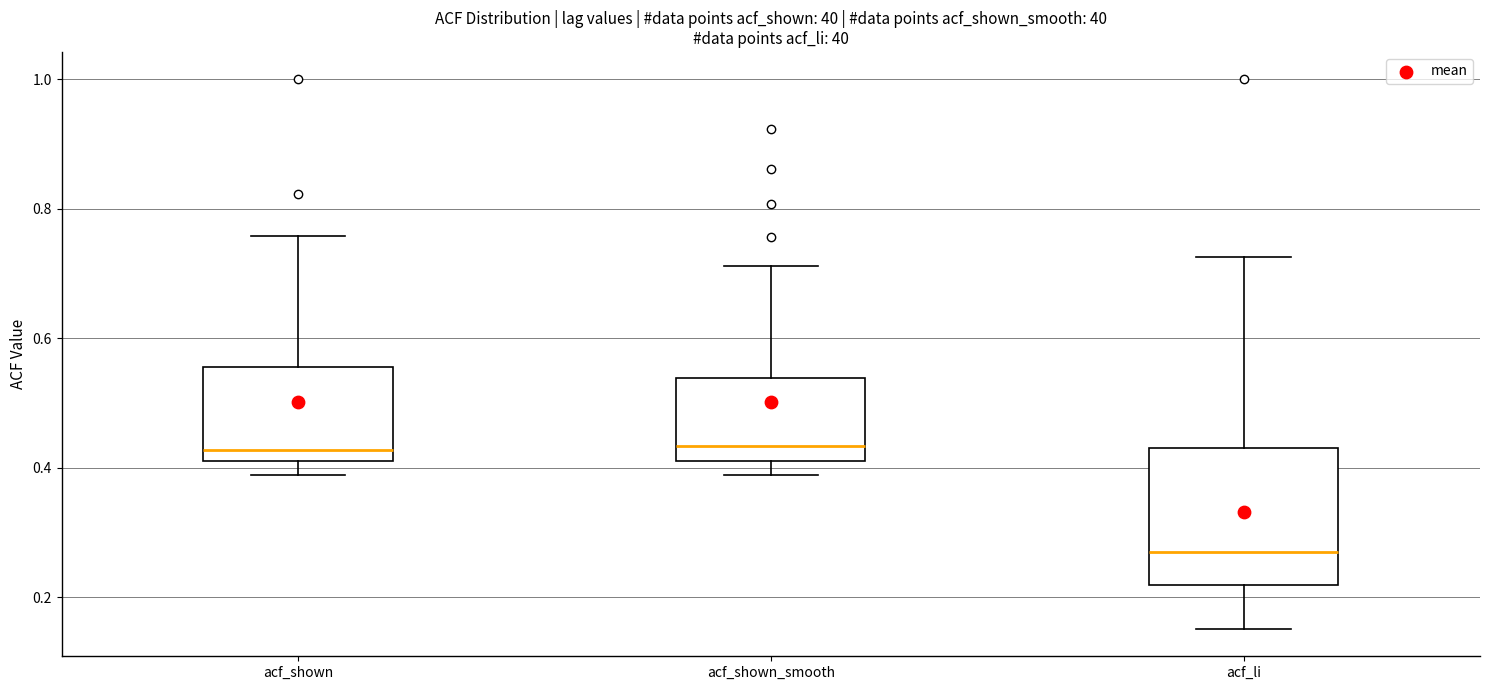

Which box's median line is the lowest?

acf_li